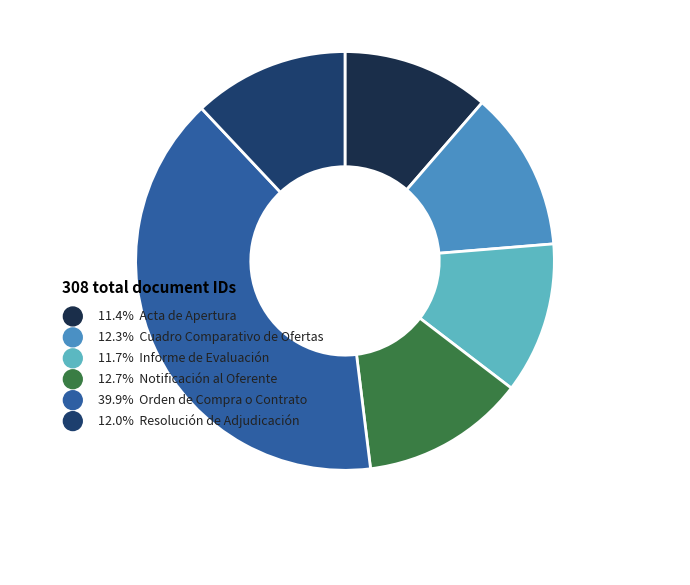

What percentage do Orden de Compra o Contrato and Acta de Apertura together represent?

51.3%